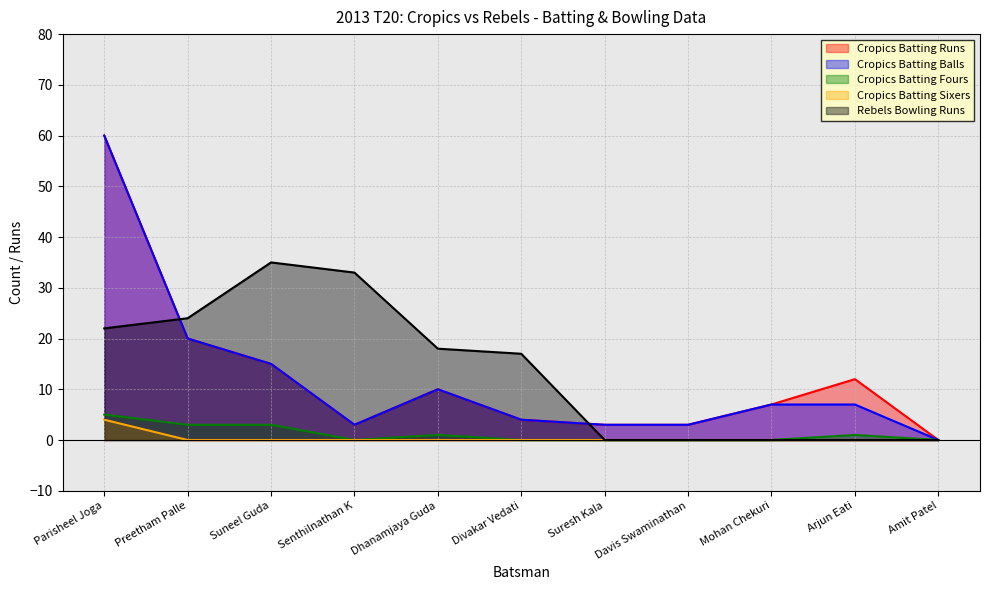

True or false: Cropics Batting Sixers has more than 0 interior local peaks.

False